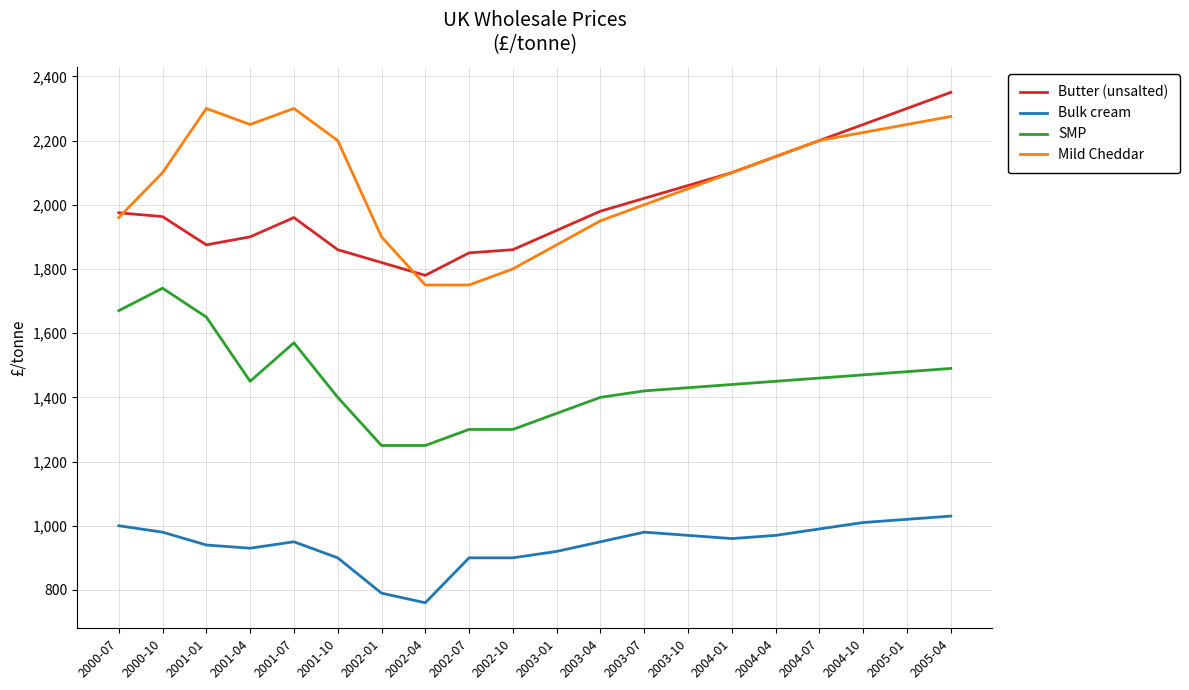

Which category has the lowest value across all series?

2002-04